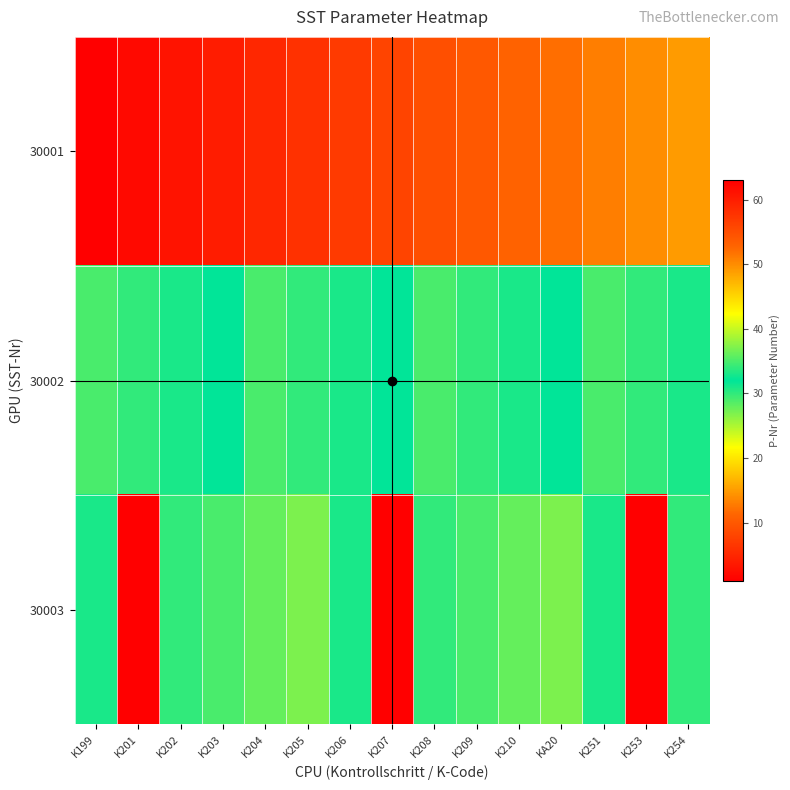

What is the spread (max minus min) of values at K253?

49